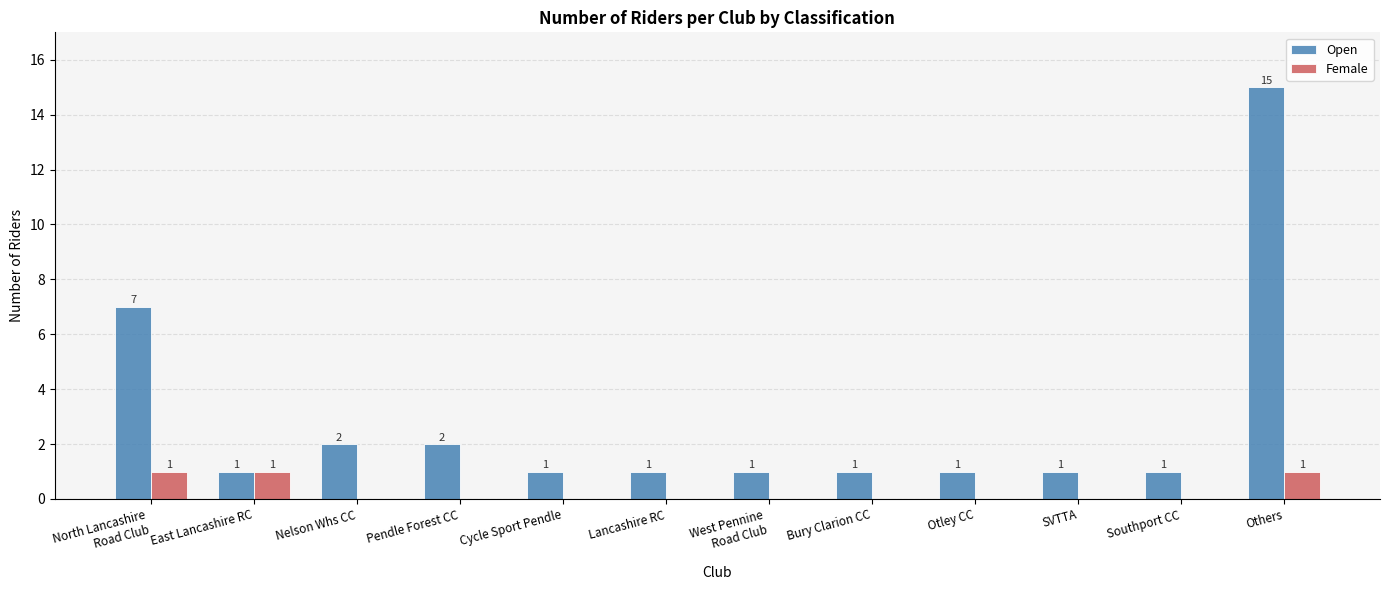

Which series has the largest total across all categories?

Open